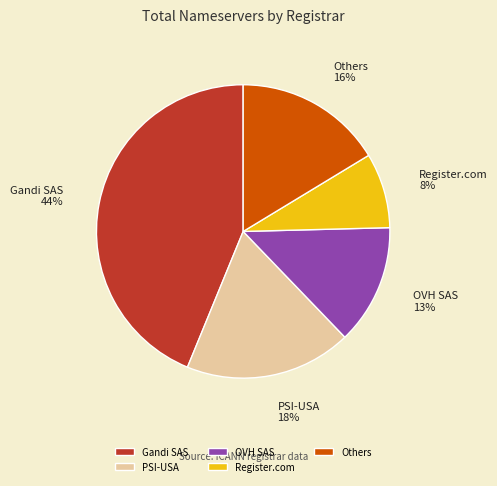

Which slice is the largest?

Gandi SAS